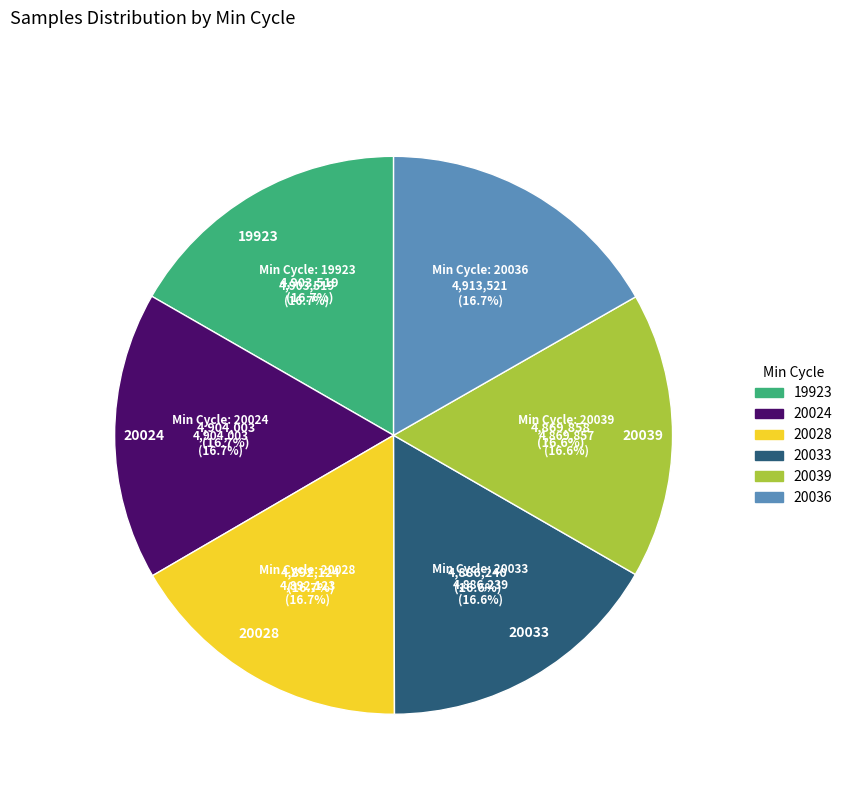

Is it true that 19923 is 17% of the pie?

True